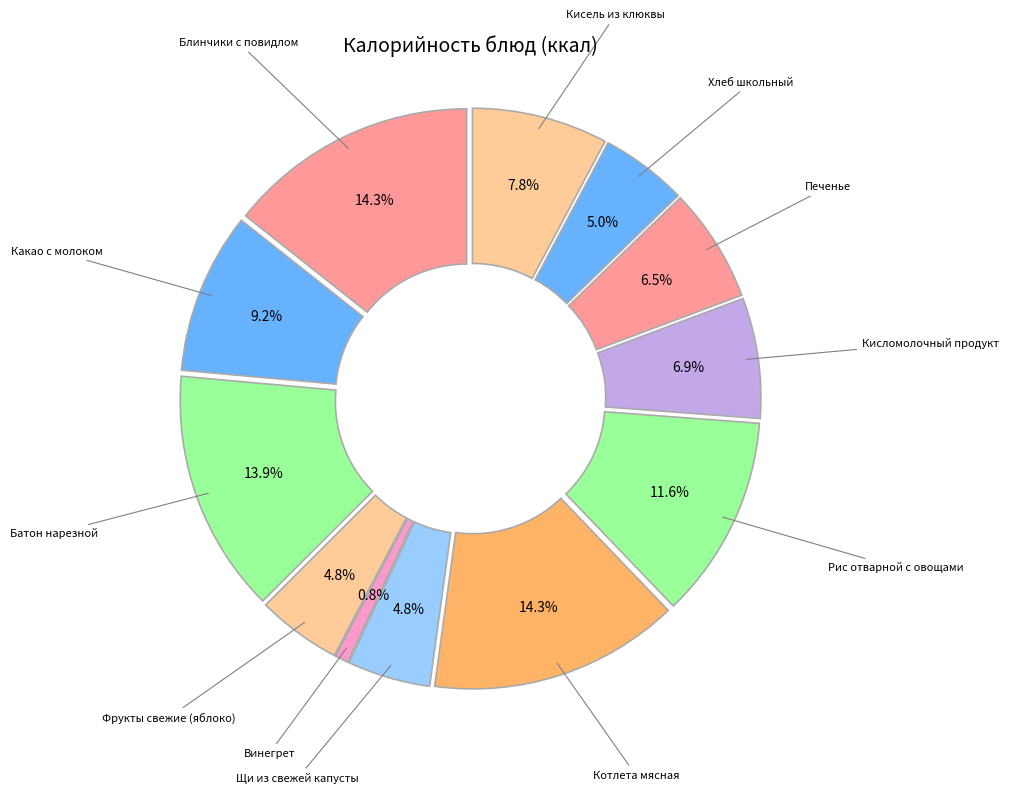

Approximately how many times larger is the value at Котлета мясная compared to Батон нарезной?

1.0